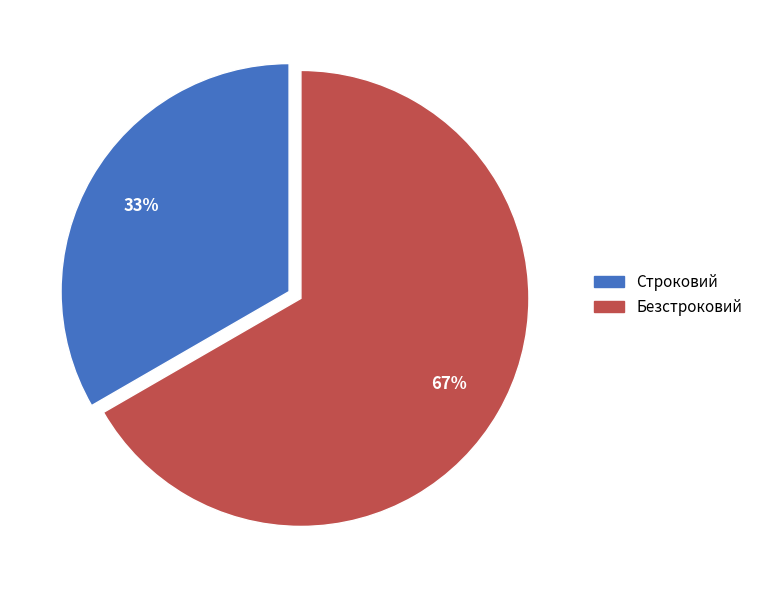

Count the number of slices in the pie.

2